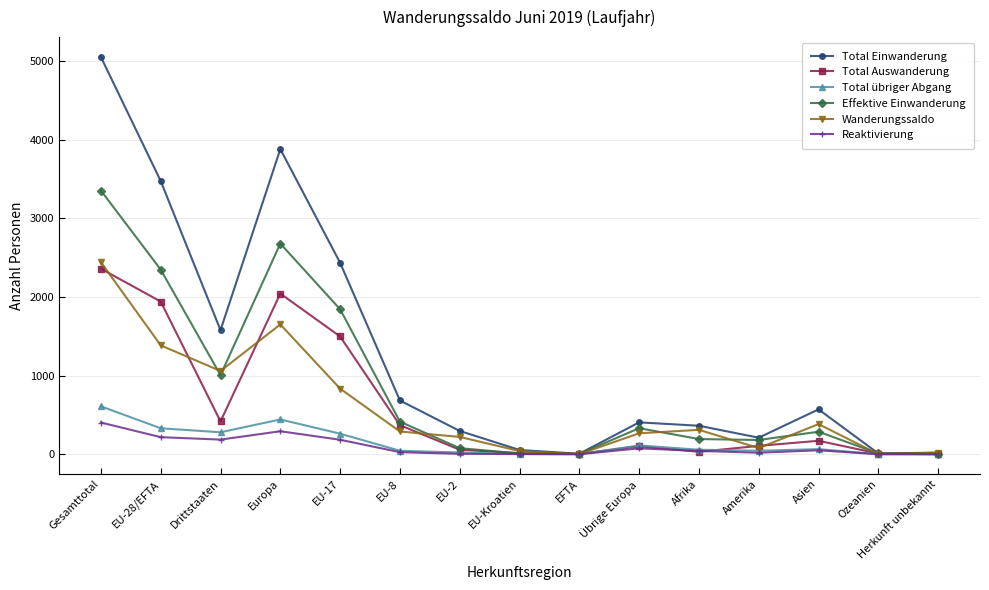

Which category has the highest value in the Wanderungssaldo series?

Gesamttotal